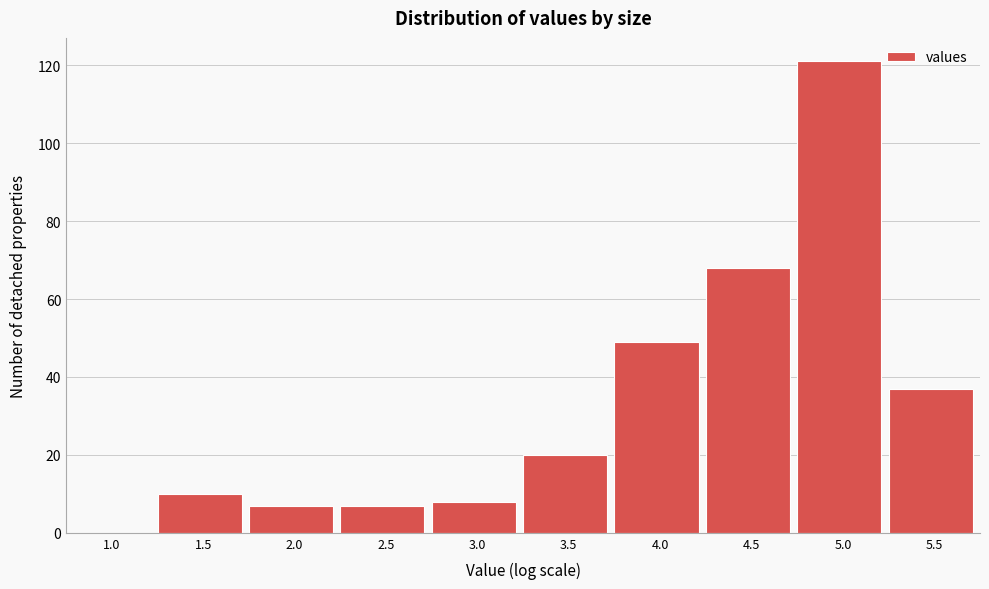

Reading left to right, extract all data points from this chart.

1.0=0	1.5=10	2.0=7	2.5=7	3.0=8	3.5=20	4.0=49	4.5=68	5.0=121	5.5=37